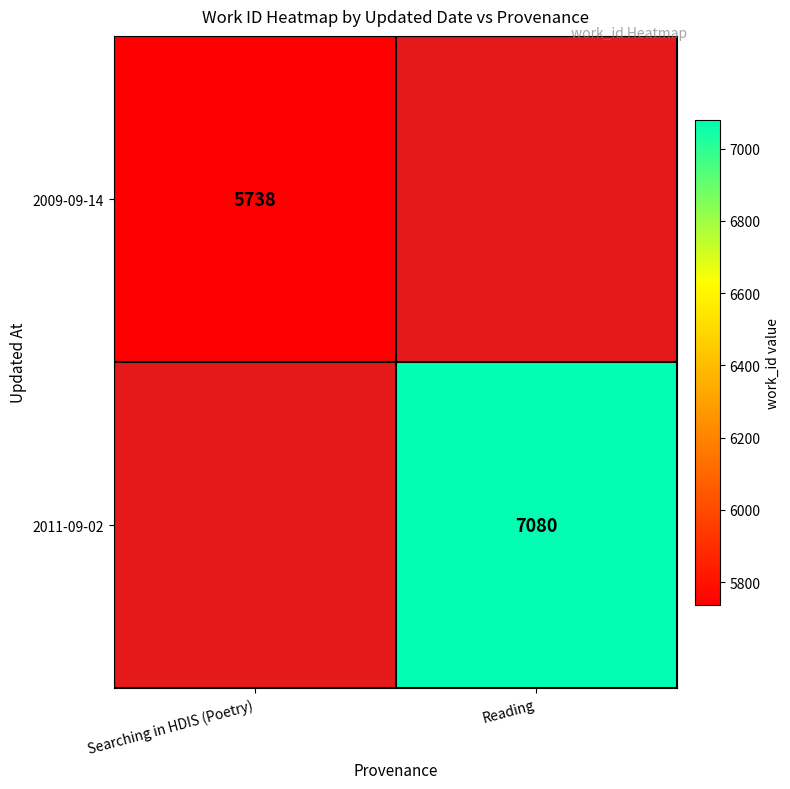

Is it true that 2011-09-02 equals 12406 at Reading?

False